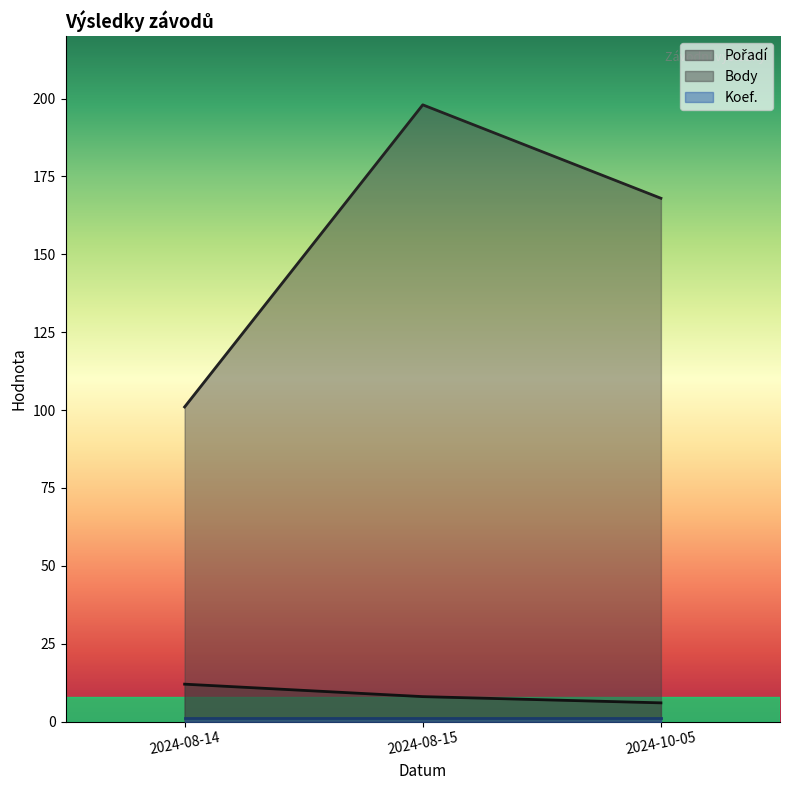

How many values in the Body series are below 168?

1